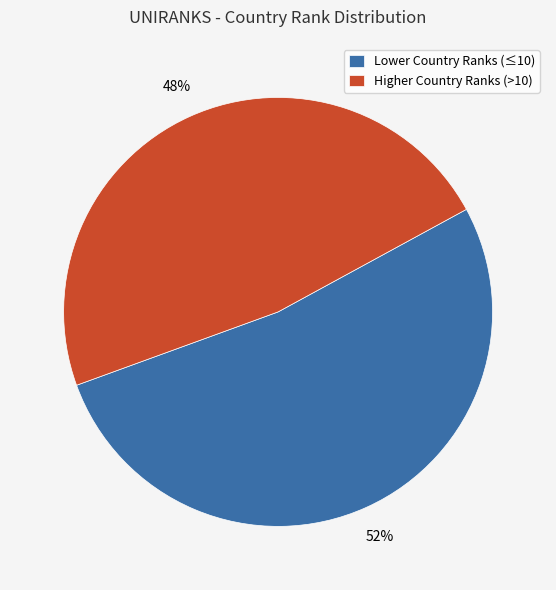

How many slices are in this pie chart?

2